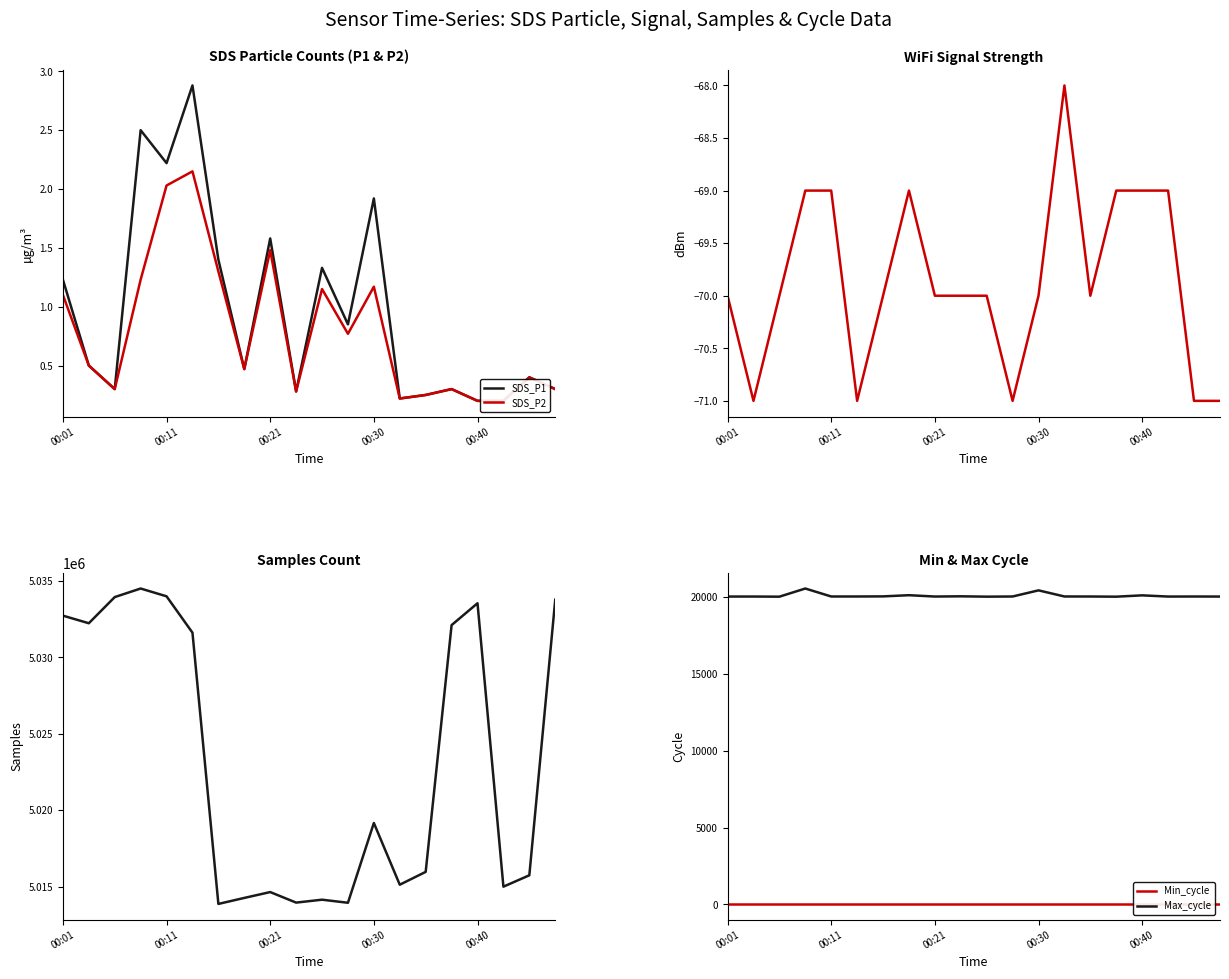

What is the approximate value of SDS_P2 at 10?

1.1